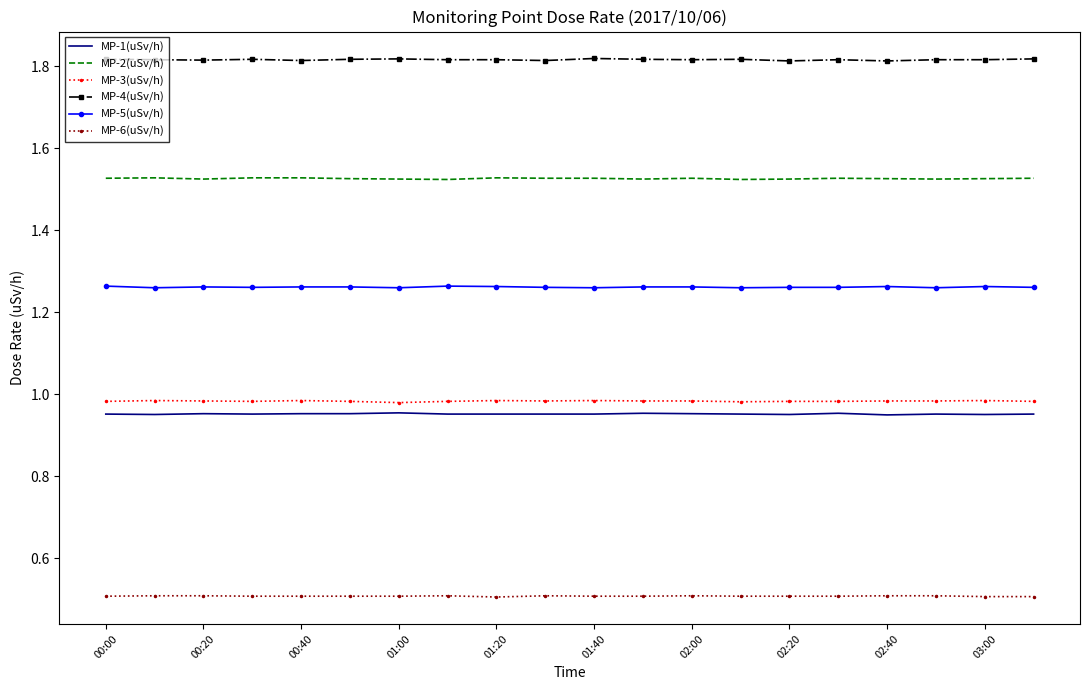

True or false: MP-4(uSv/h) has more than 1 interior local peaks.

True